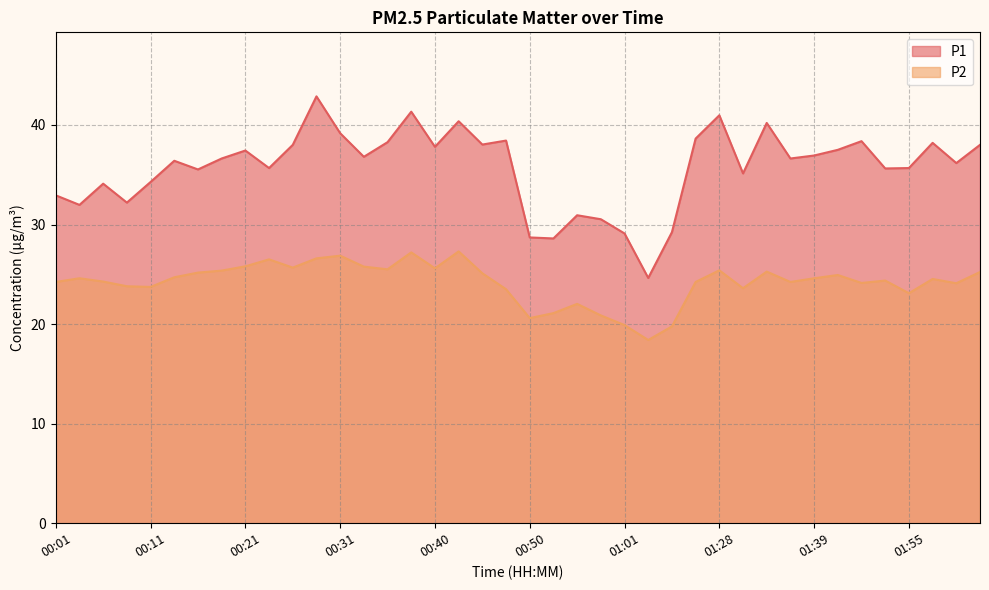

What position from the right is 00:38?

25